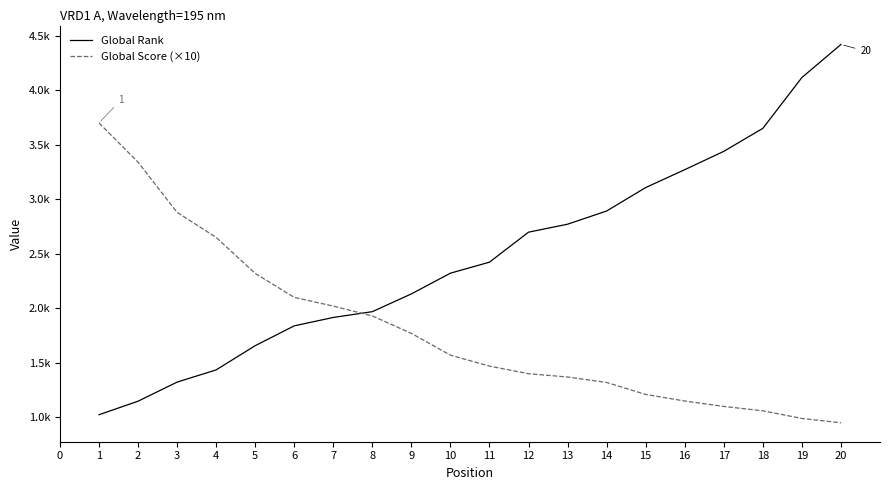

Which series has the largest total across all categories?

Global Rank